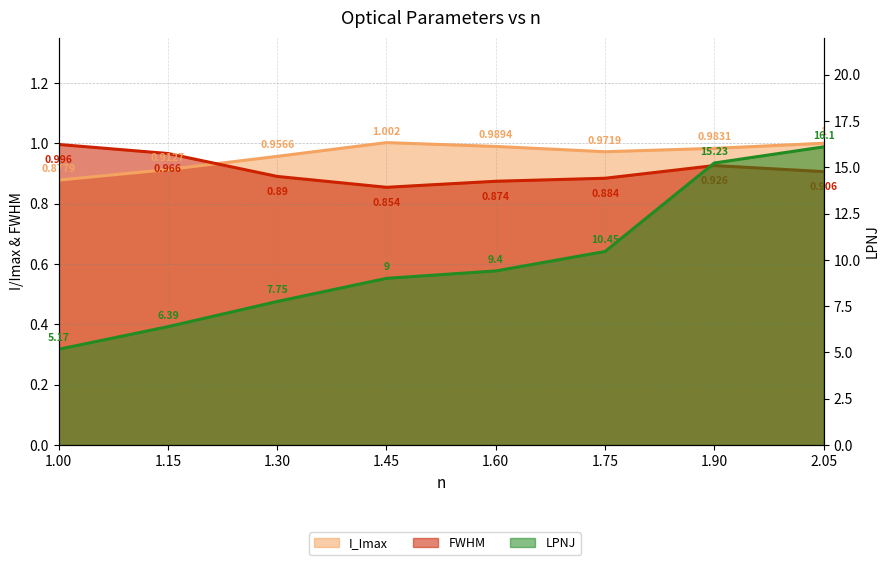

What is the difference between the highest and lowest values at 1.15?

5.5